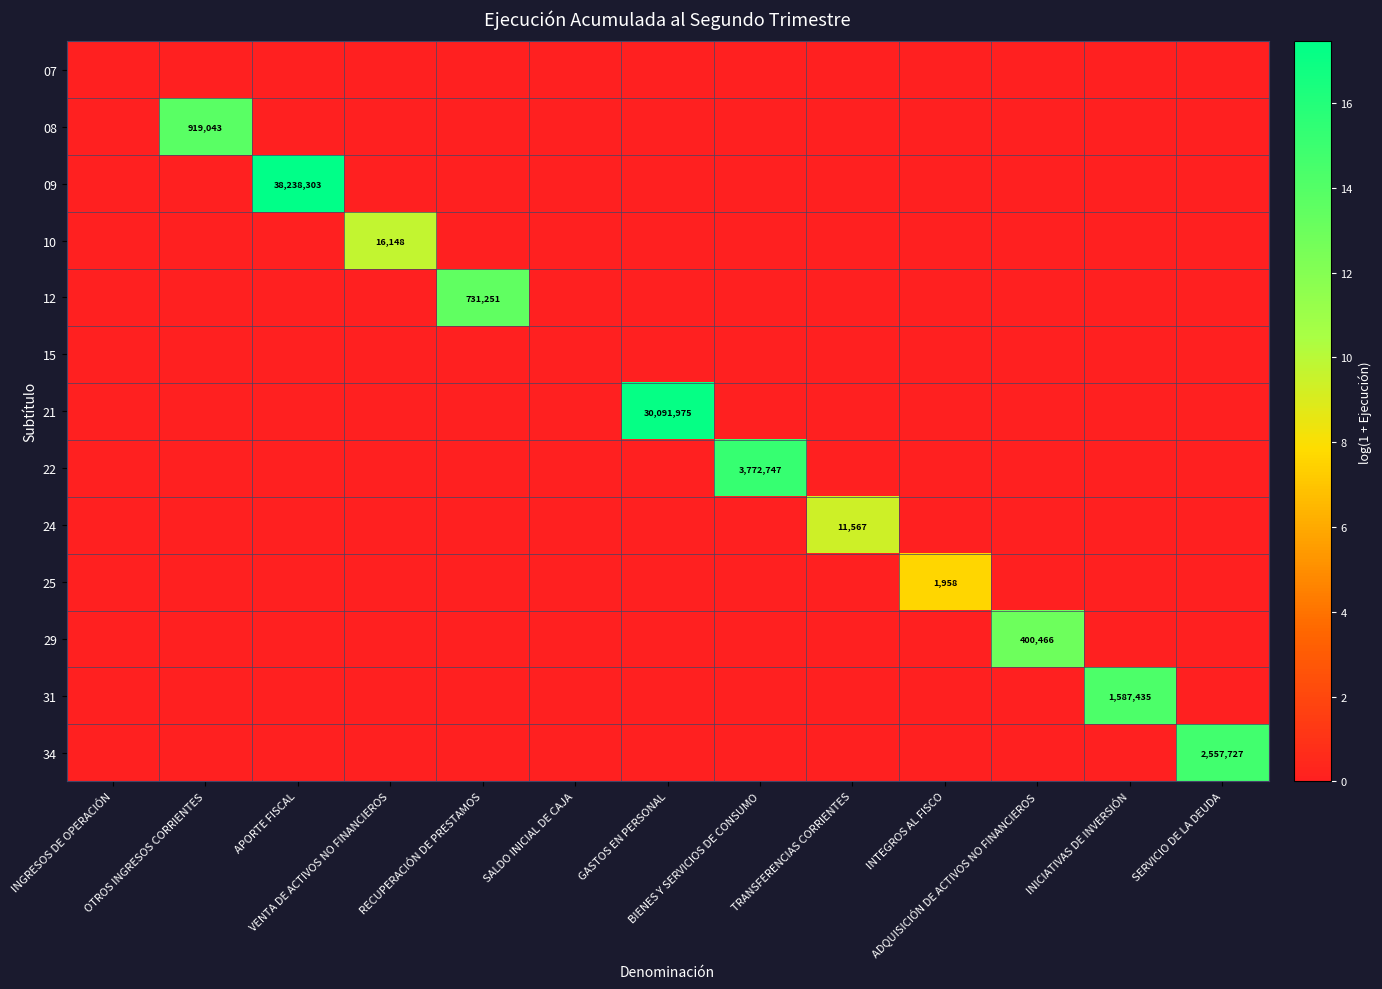

At which category does the chart reach its peak across all series?

APORTE FISCAL